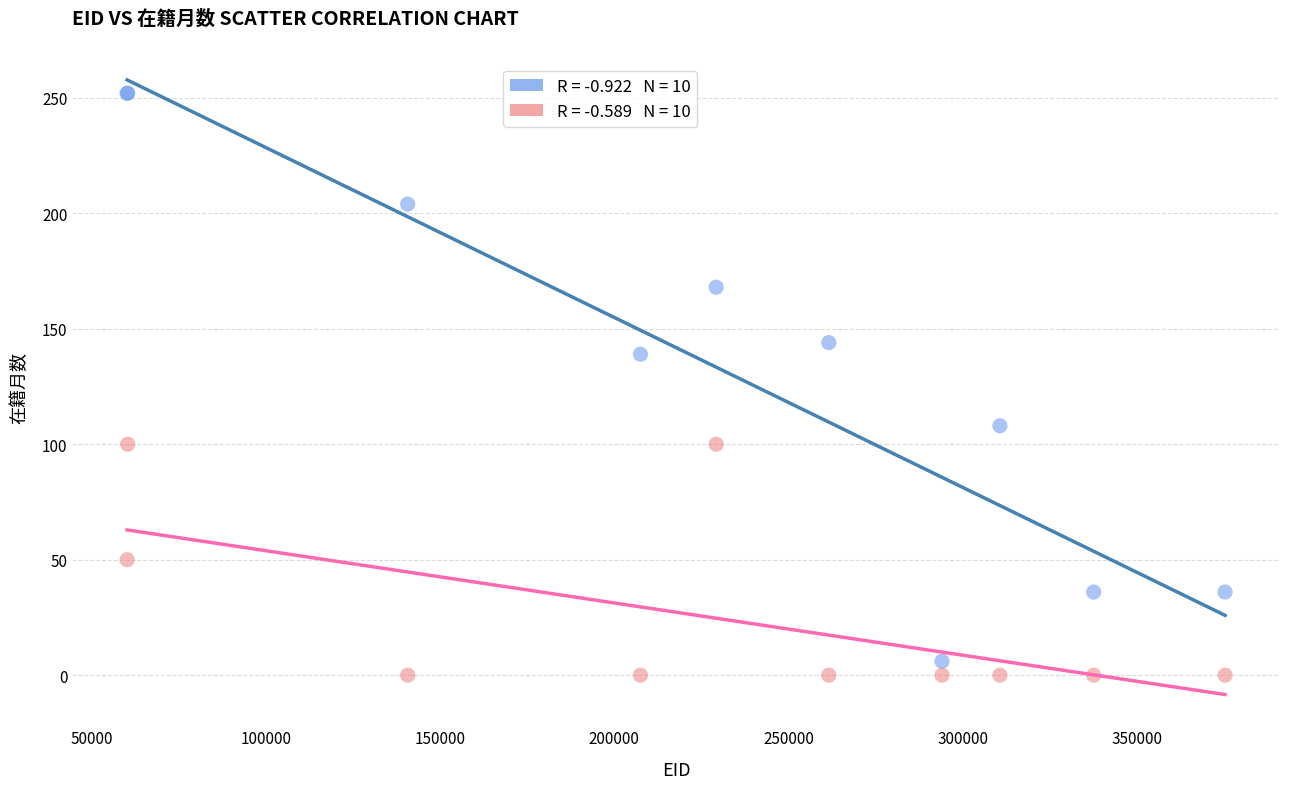

Across all series, what Y value is closest to 126?

139